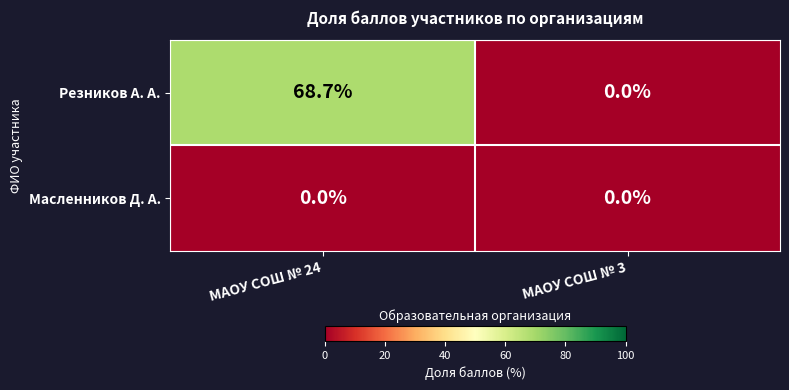

Which category has the highest value across all series?

МАОУ СОШ № 24